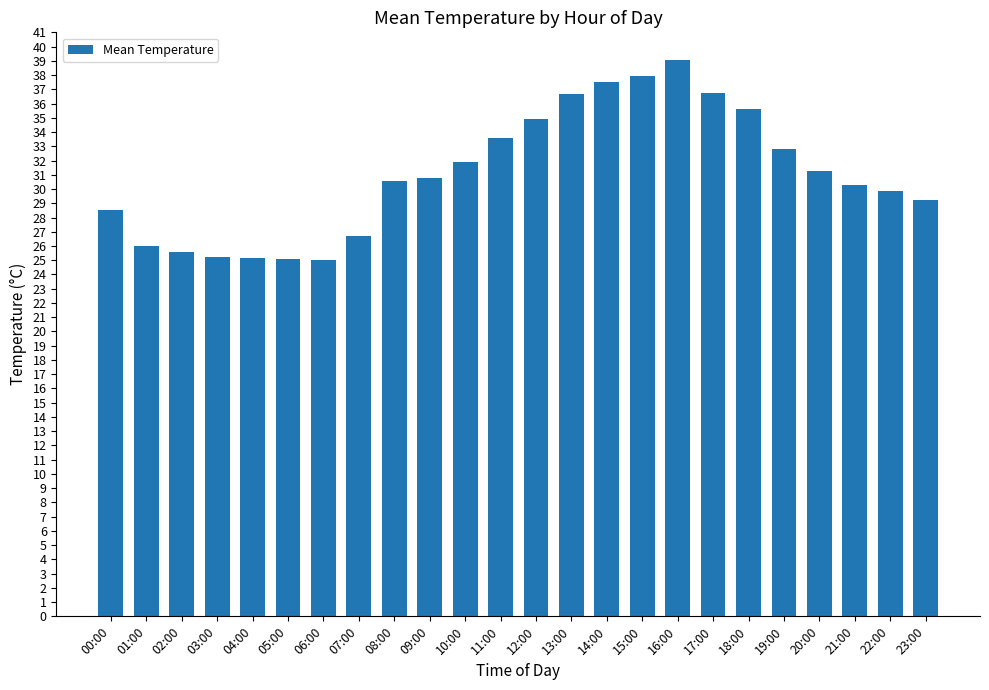

What is the label of the 13th bar from the right?

11:00